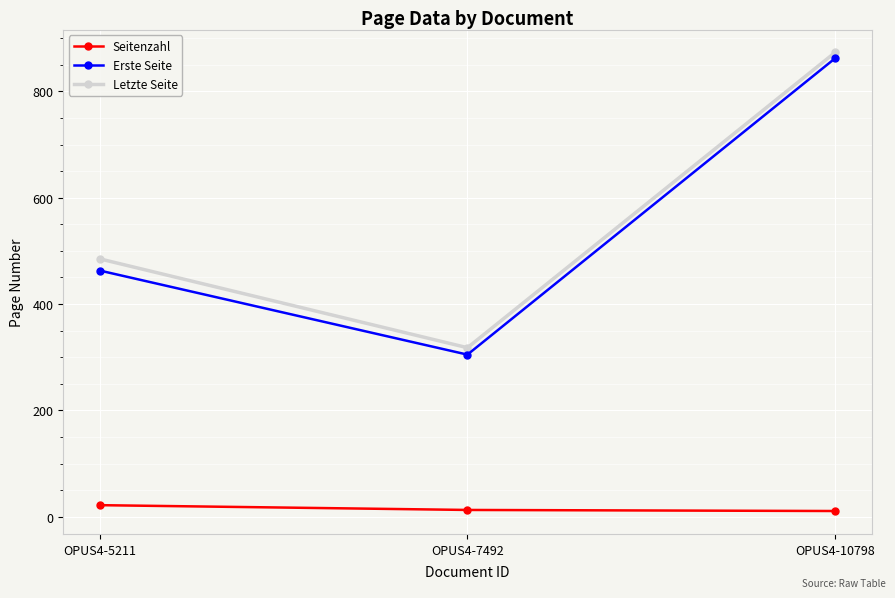

At how many categories does at least one series exceed 474?

2